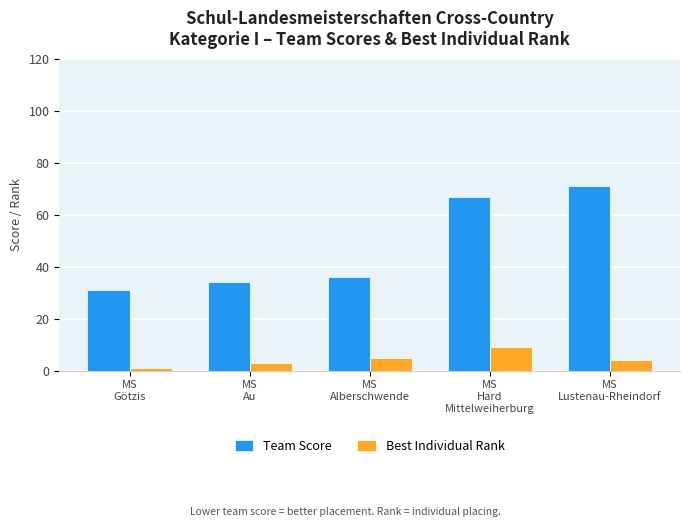

Which category has the highest value in the Best Individual Rank series?

MS
Hard
Mittelweiherburg